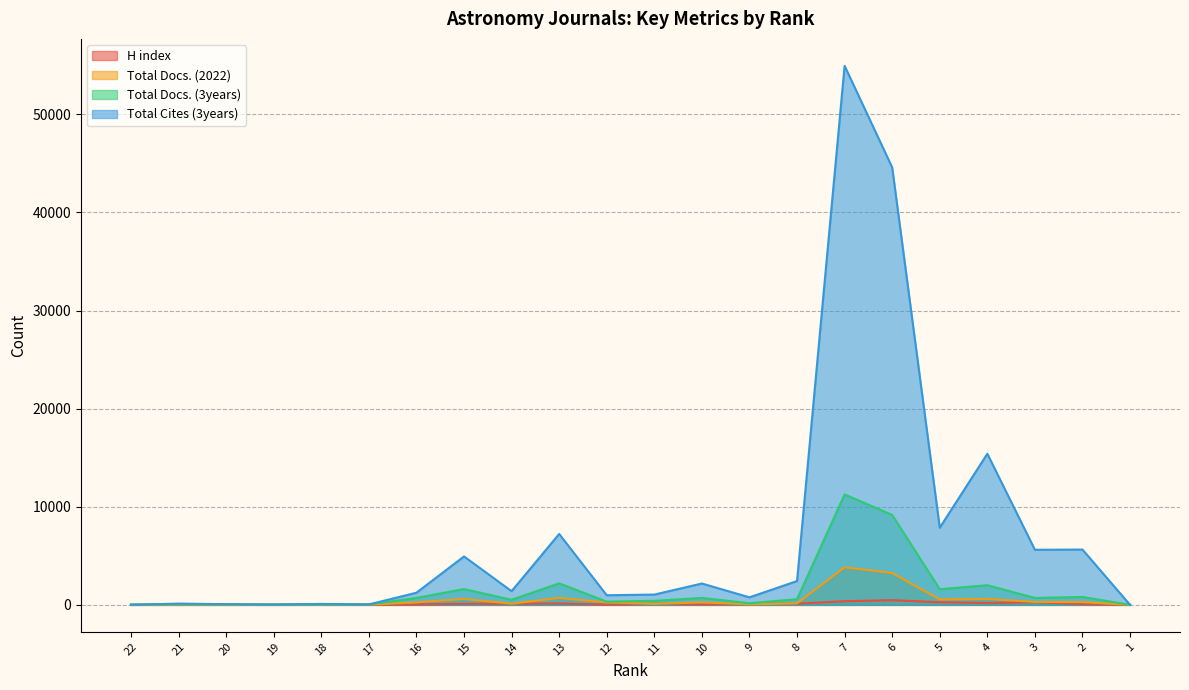

Reading left to right, what are all the values shown in this chart?

H index: 22=4	21=25	20=15	19=14	18=39	17=11	16=49	15=114	14=104	13=141	12=23	11=109	10=50	9=78	8=119	7=372	6=479	5=268	4=196	3=272	2=84	1=0
Total Docs. (2022): 22=4	21=25	20=15	19=14	18=39	17=12	16=258	15=606	14=118	13=709	12=247	11=102	10=252	9=58	8=149	7=3829	6=3246	5=553	4=602	3=301	2=278	1=1
Total Docs. (3years): 22=29	21=54	20=39	19=27	18=23	17=41	16=711	15=1611	14=519	13=2193	12=325	11=415	10=709	9=165	8=582	7=11253	6=9169	5=1596	4=2005	3=705	2=808	1=0
Total Cites (3years): 22=5	21=130	20=70	19=36	18=95	17=41	16=1237	15=4936	14=1395	13=7227	12=980	11=1048	10=2175	9=768	8=2427	7=54937	6=44586	5=7861	4=15401	3=5615	2=5636	1=0